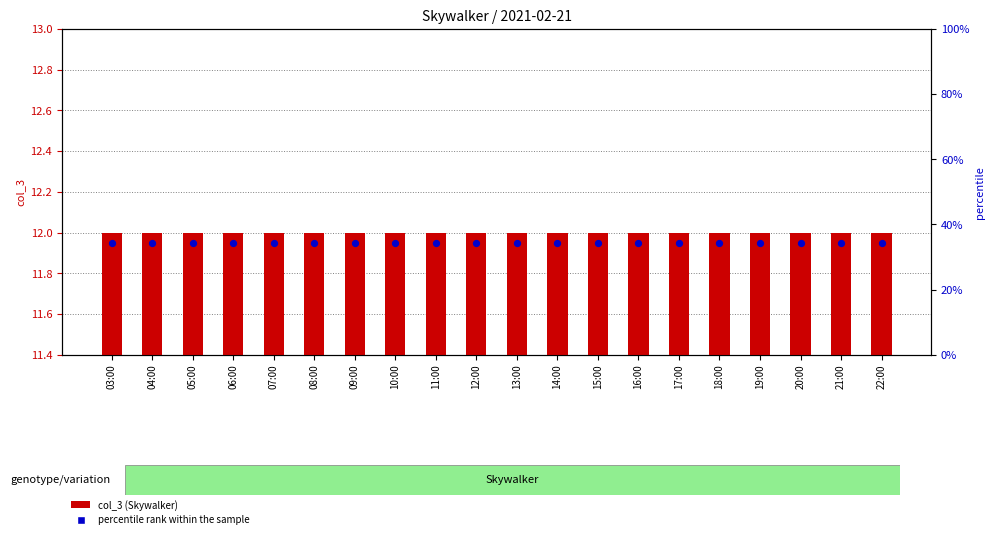

At how many categories does at least one series exceed 11?

20